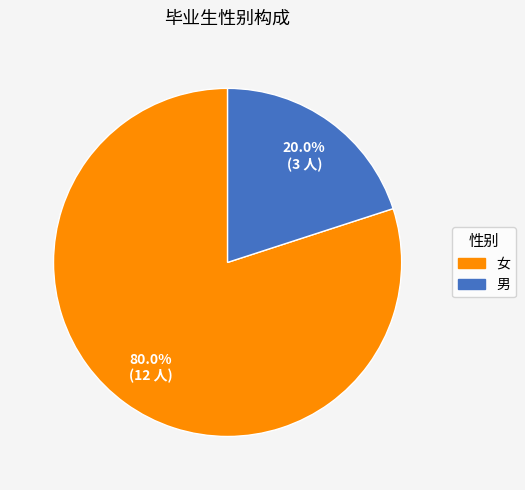

Which has a higher value, 男 or 女?

女